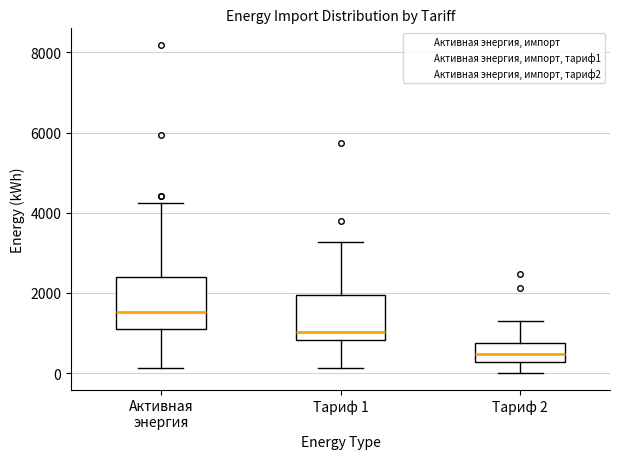

Reading left to right, read every box against the y-axis: the position of its median line, the range the box covers, and the ends of its whiskers. The values are not printed on the chart, so give them approximately, as read against the axis.

Активная энергия: median 1600, box 1200 to 2400, whiskers 200 to 4200
Тариф 1: median 1000, box 800 to 2000, whiskers 200 to 3200
Тариф 2: median 400, box 200 to 800, whiskers 0 to 1200